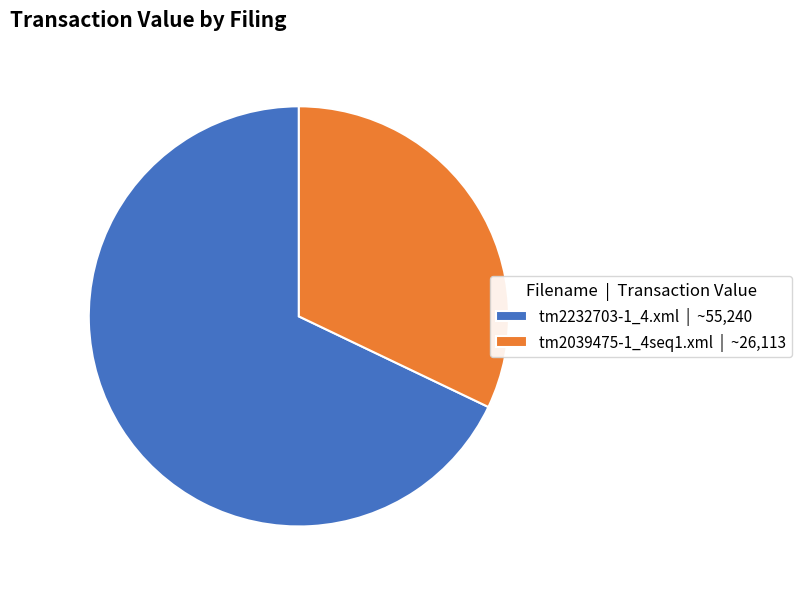

Which slice is the smallest?

tm2039475-1_4seq1.xml